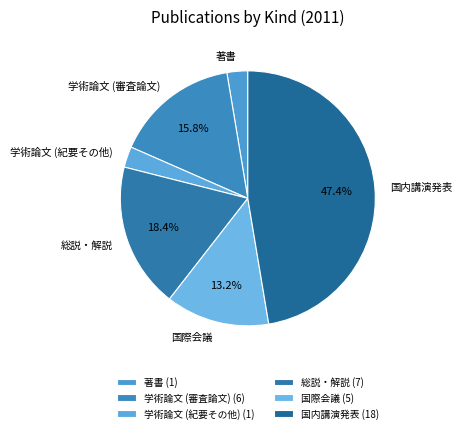

Does any single category account for the majority?

No